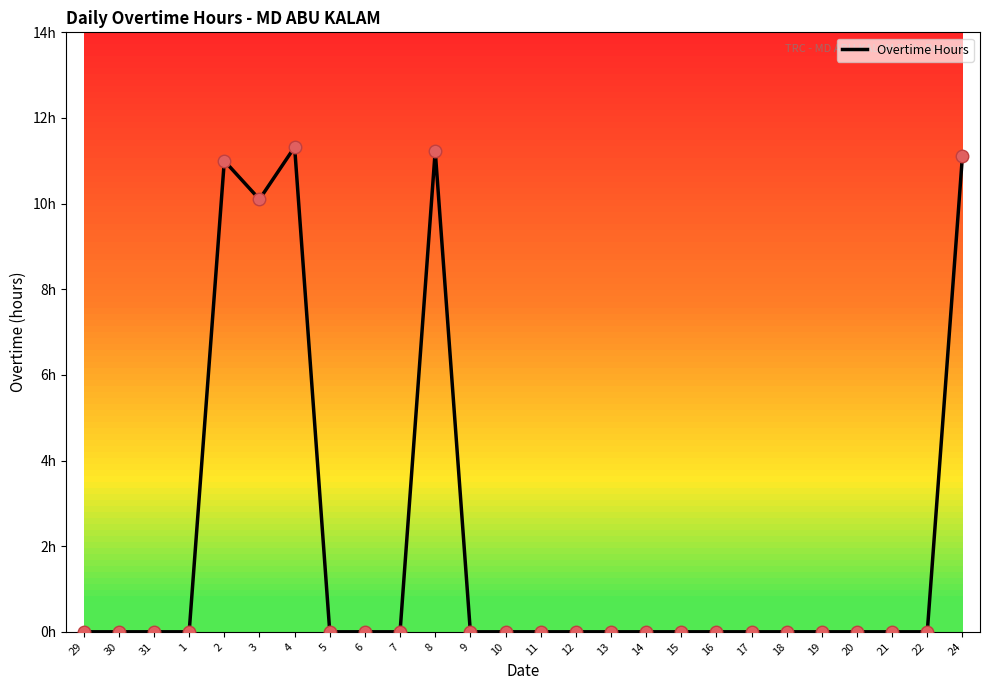

At which category does the data reach its first local valley?

3